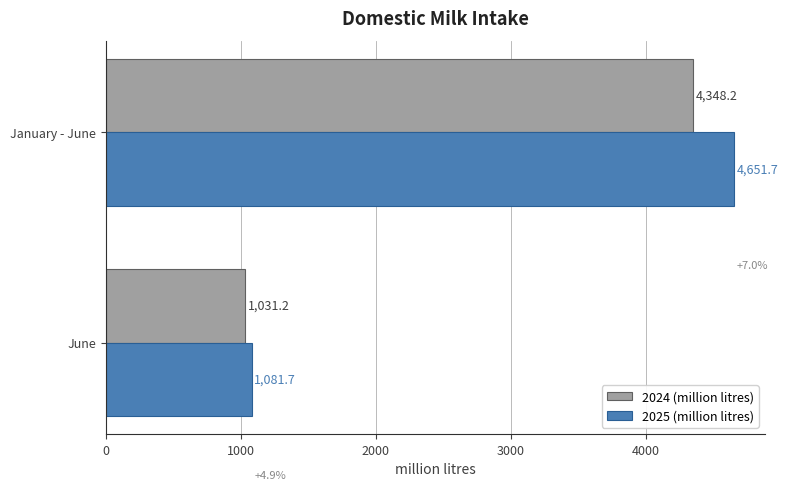

Rank the categories by 2025 (million litres) value from highest to lowest.

January - June, June